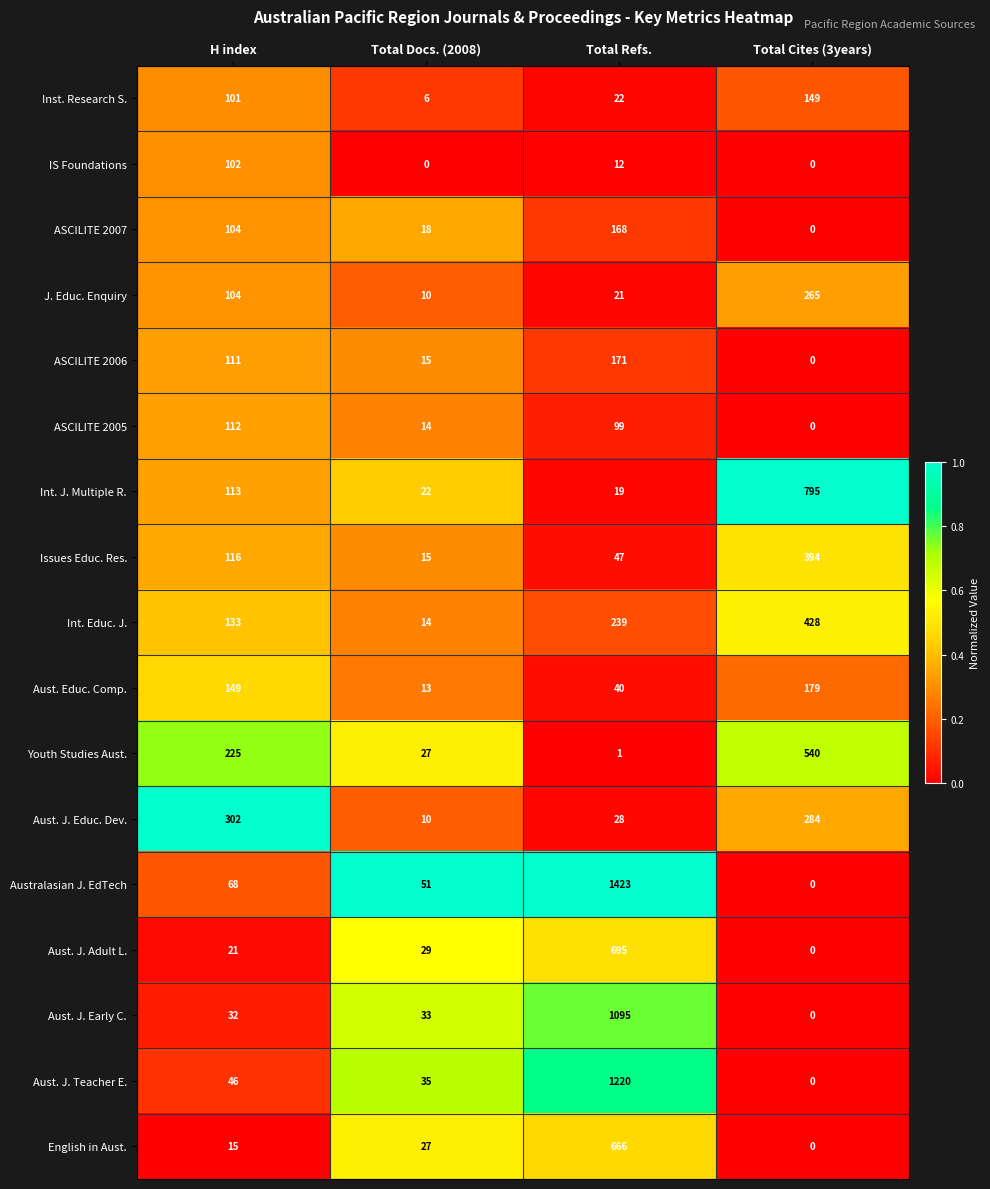

How many data points does each series have?

4